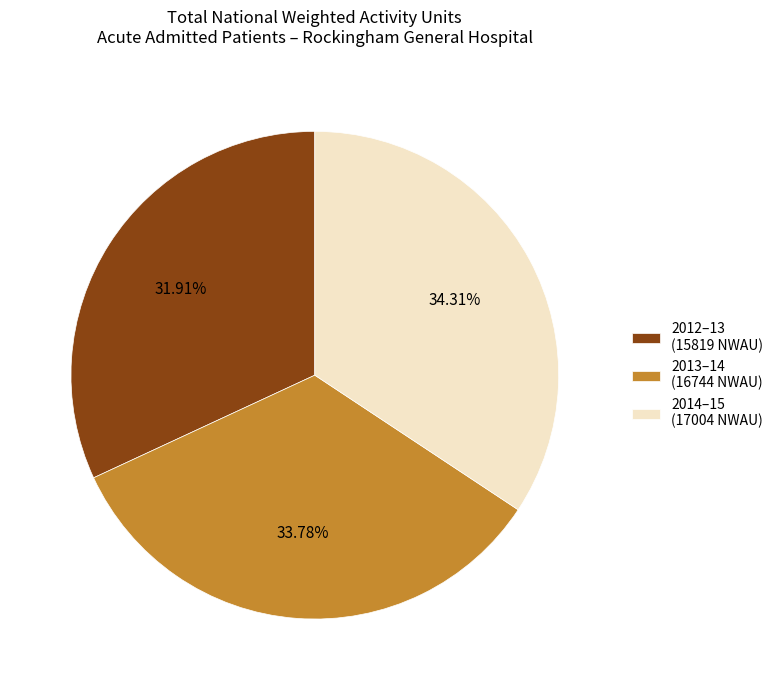

Does any single category account for the majority?

No